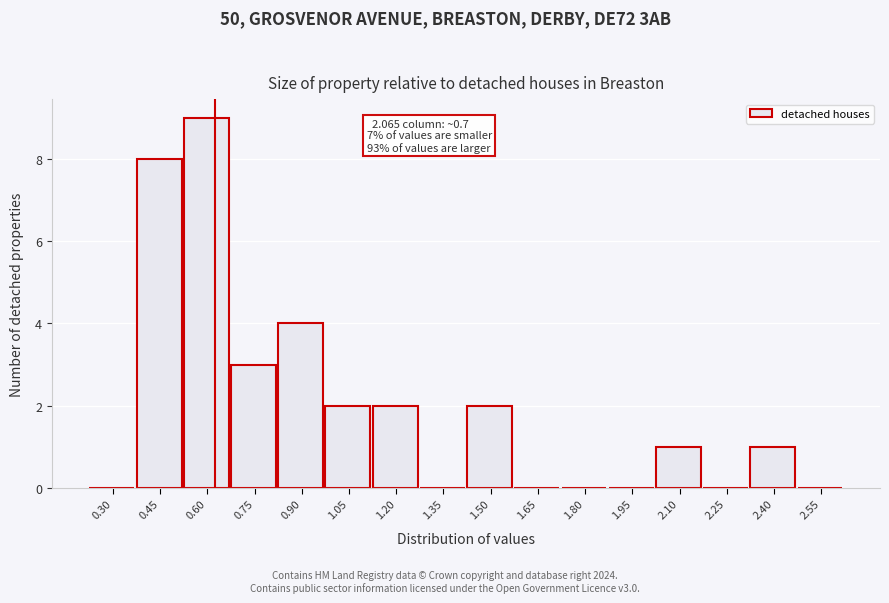

Reading right to left, what are all the values shown in this chart?

2.55=0	2.40=1	2.25=0	2.10=1	1.95=0	1.80=0	1.65=0	1.50=2	1.35=0	1.20=2	1.05=2	0.90=4	0.75=3	0.60=9	0.45=8	0.30=0